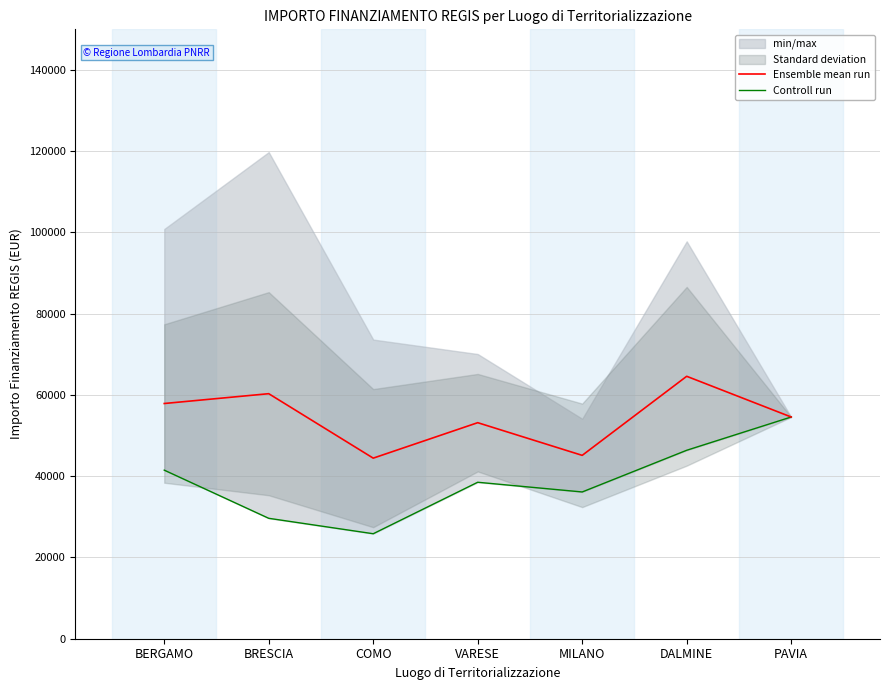

How many interior local valleys does the Controll run series have?

2